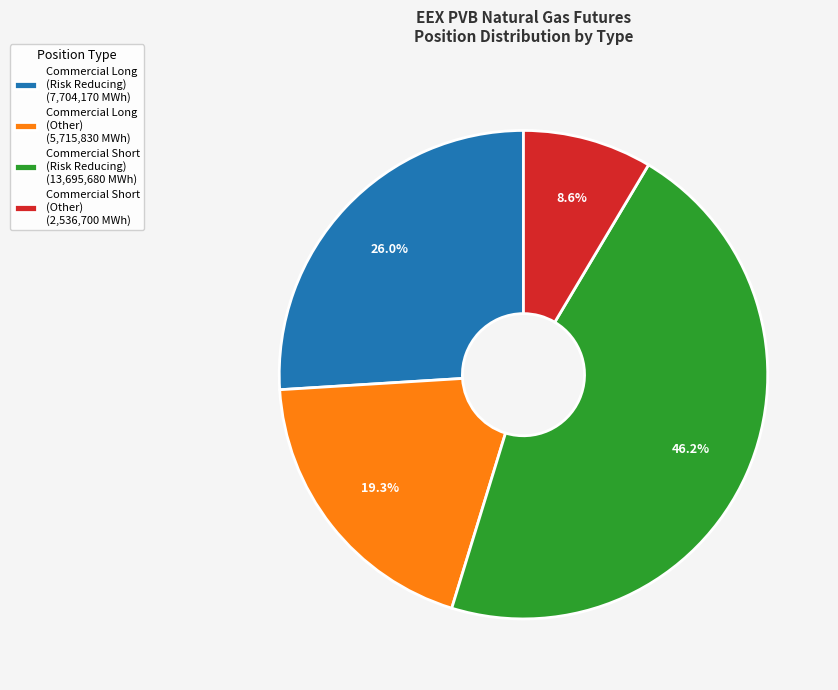

What is the total percentage of Commercial Short (Risk Reducing) (13,695,680 MWh) and Commercial Short (Other) (2,536,700 MWh)?

54.7%